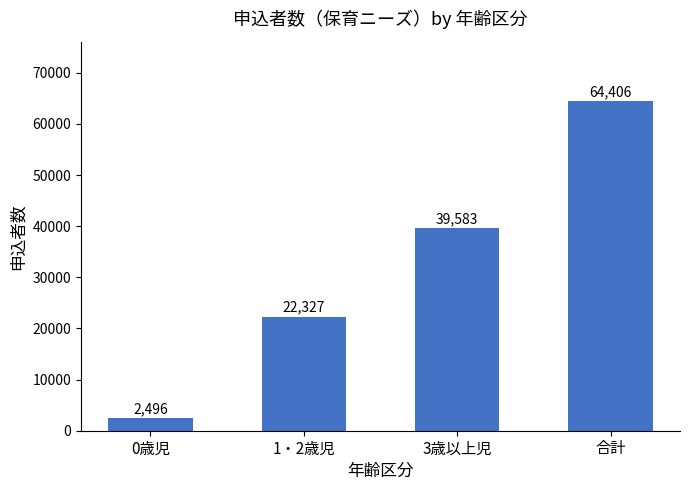

What is the label of the 2nd bar from the right?

3歳以上児